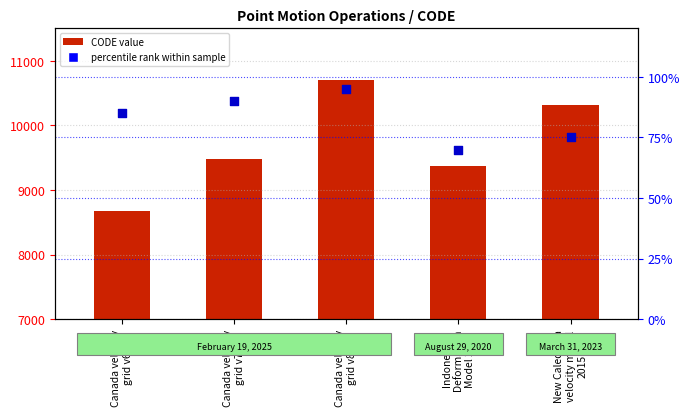

Which series contains the highest Y value?

CODE value